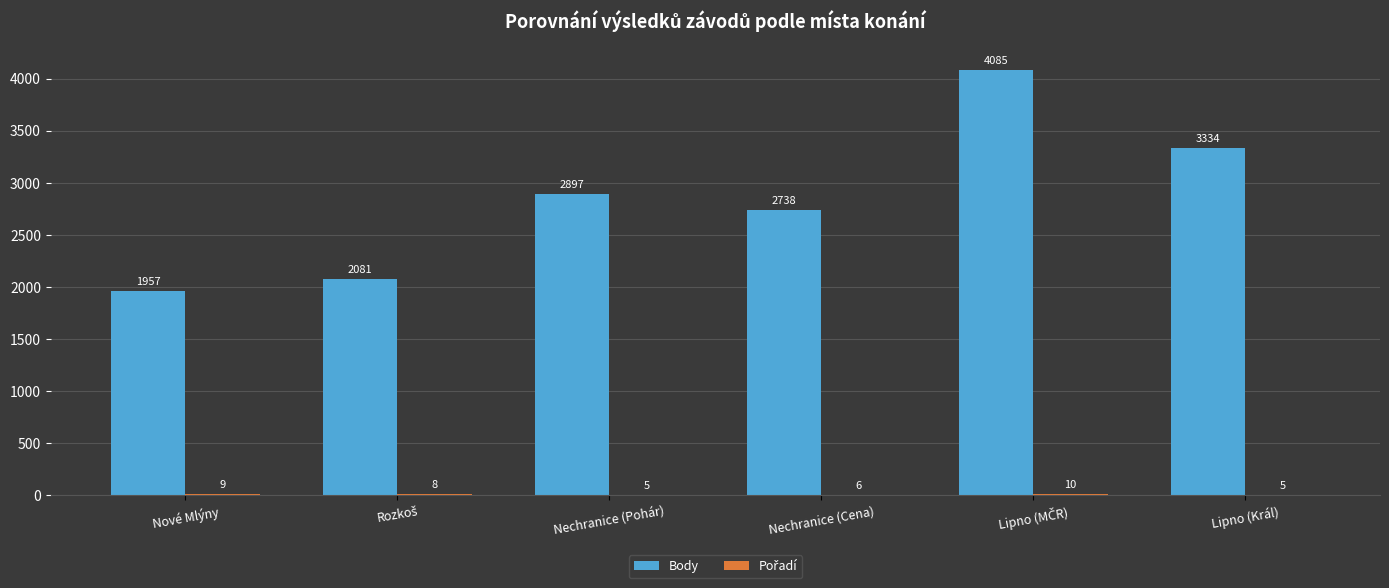

What is the maximum value shown in the chart?

4085